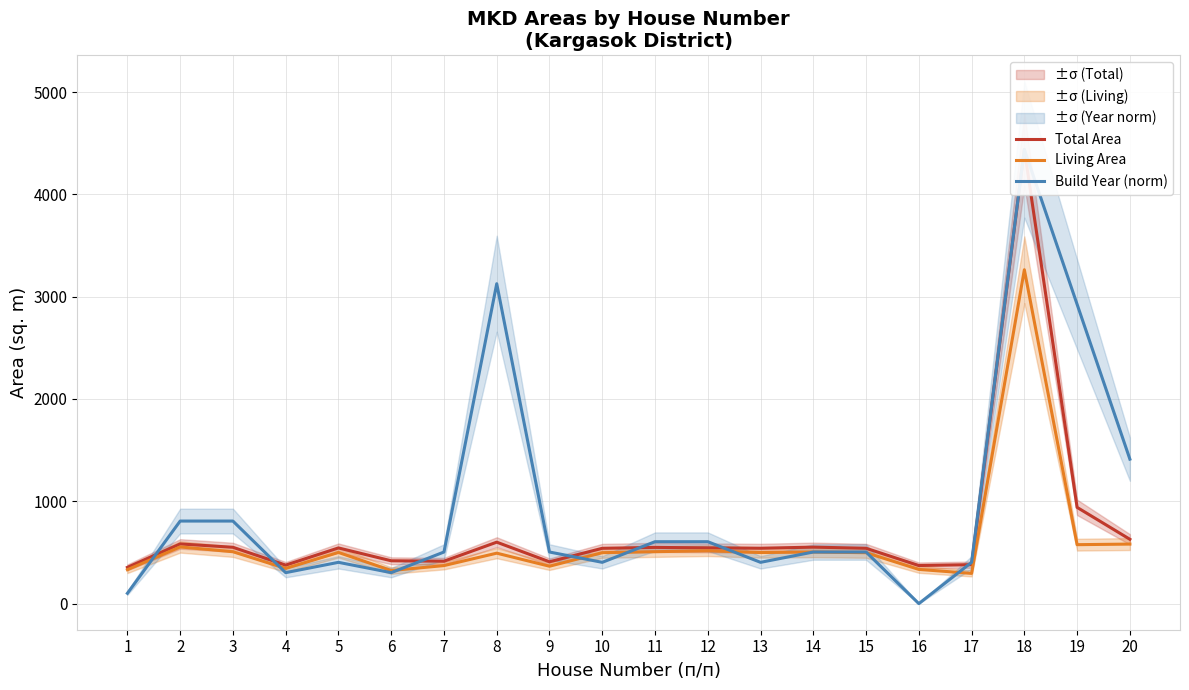

The Build Year (norm) series shows 504.3 at 14. True or false?

True